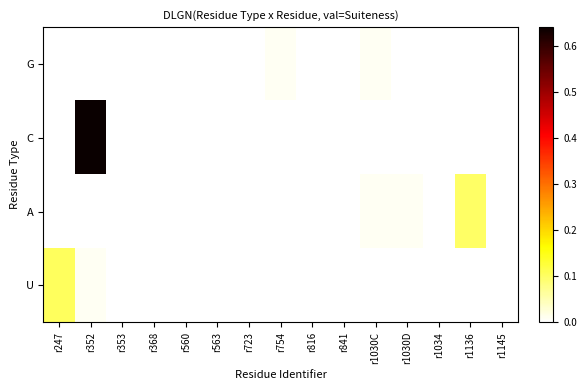

At how many categories does at least one series exceed 0?

6